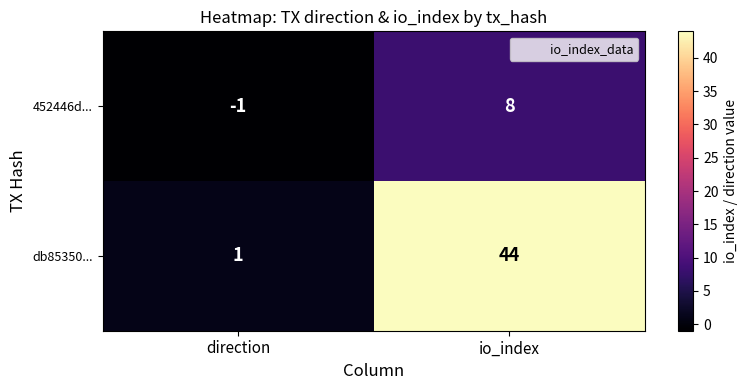

Rank the series by their maximum value, from lowest to highest.

452446d..., db85350...